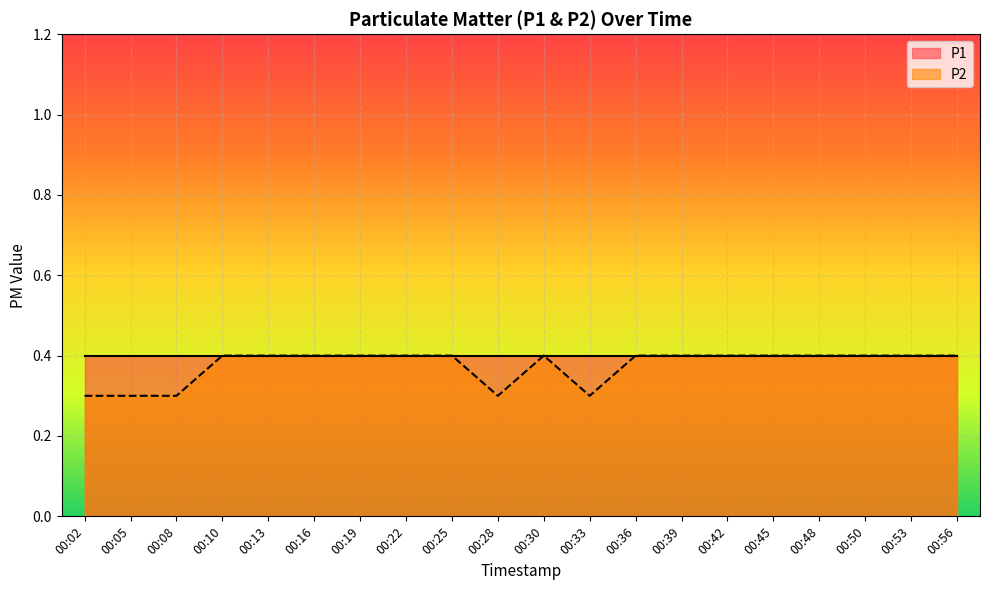

What is the average value?

0.4